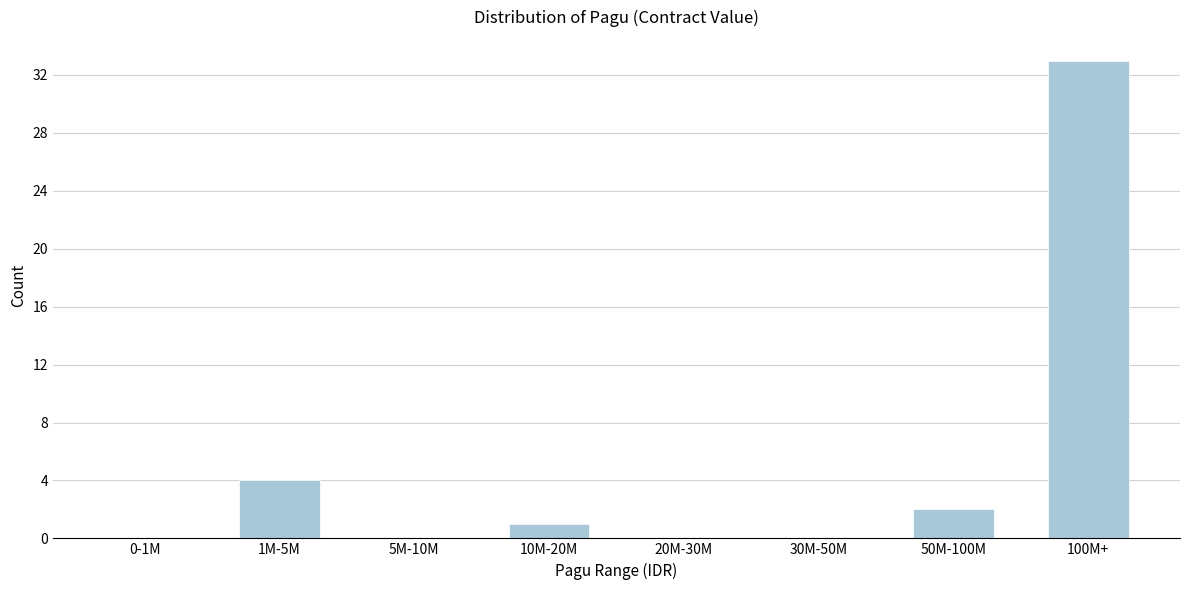

Reading right to left, list all the values displayed in this chart.

100M+=33	50M-100M=2	30M-50M=0	20M-30M=0	10M-20M=1	5M-10M=0	1M-5M=4	0-1M=0